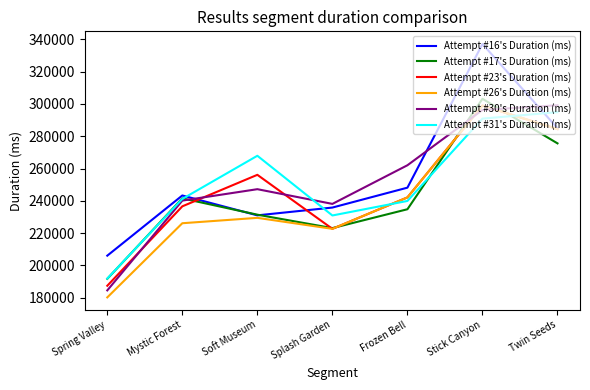

True or false: Attempt #16's Duration (ms) has more than 2 interior local peaks.

False